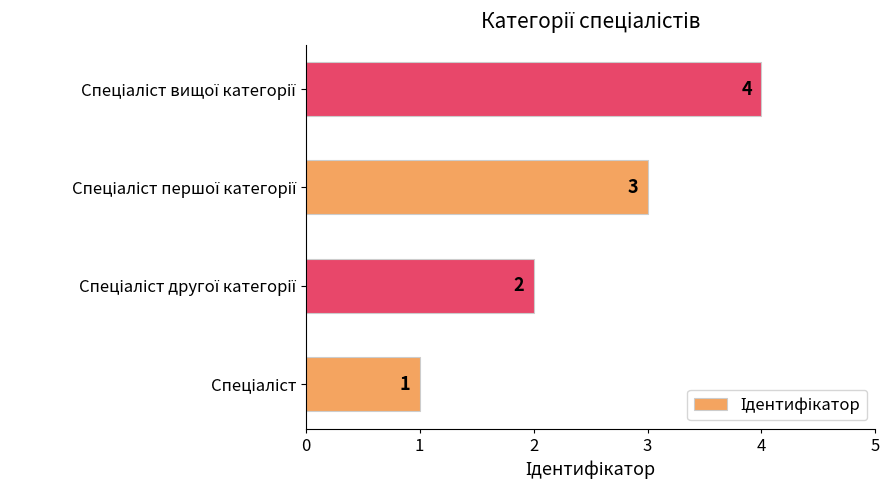

How many values are between 2 and 4?

3